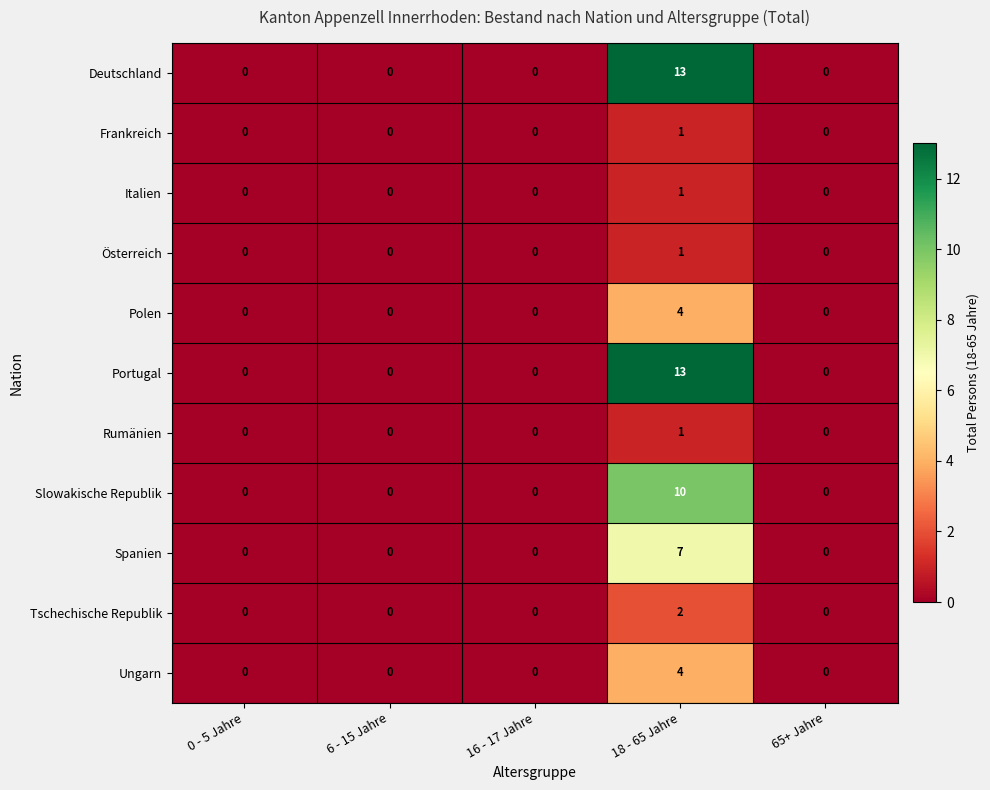

What is the sum of all Spanien values?

7